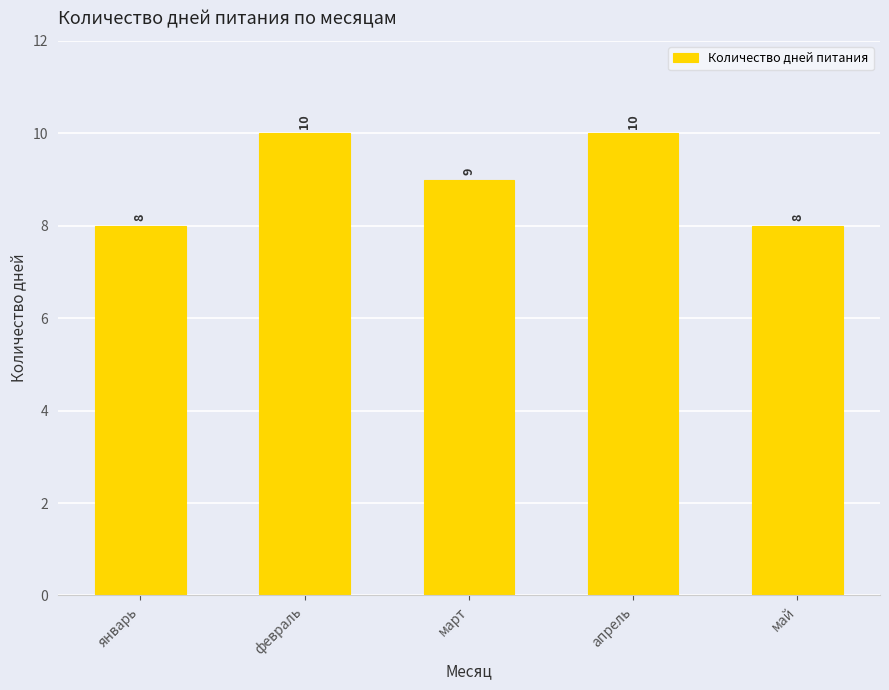

What is the value of the 5th bar from the left?

8